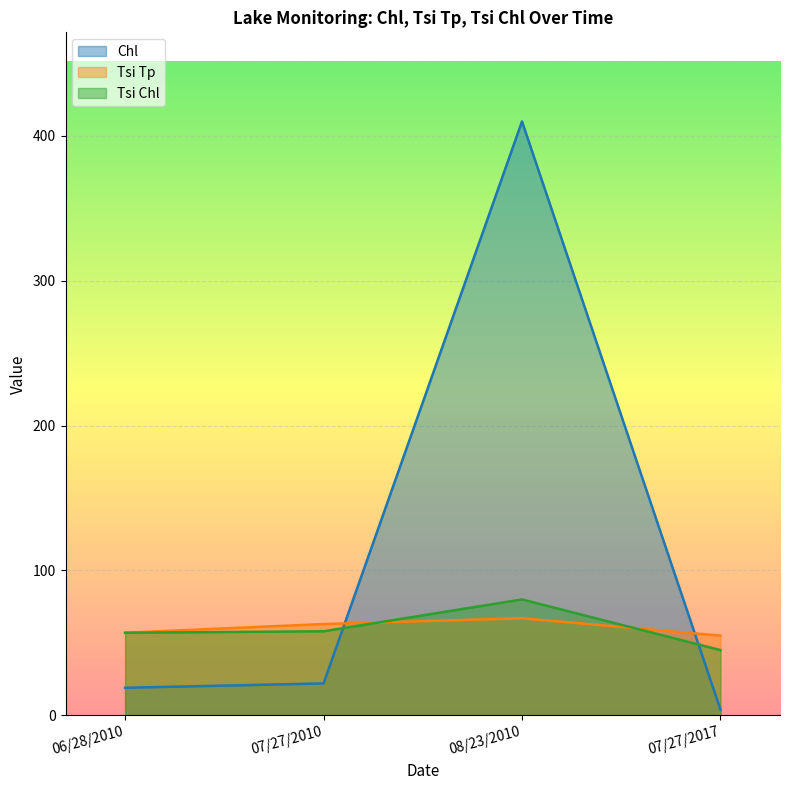

True or false: Tsi Chl and Tsi Tp cross at least once.

True